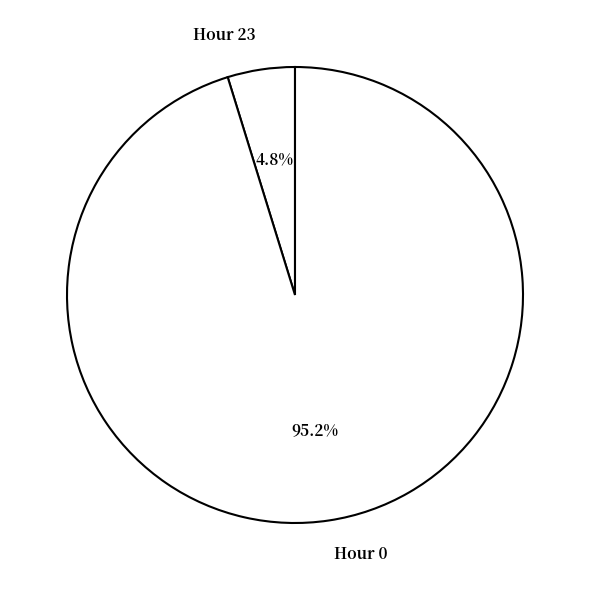

Does Hour 0 represent more than half of the total?

Yes